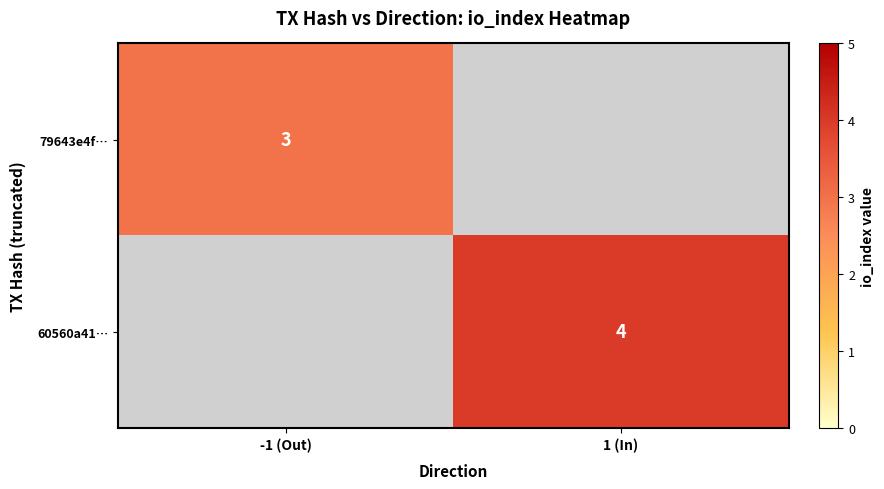

At how many categories does at least one series exceed 3?

1